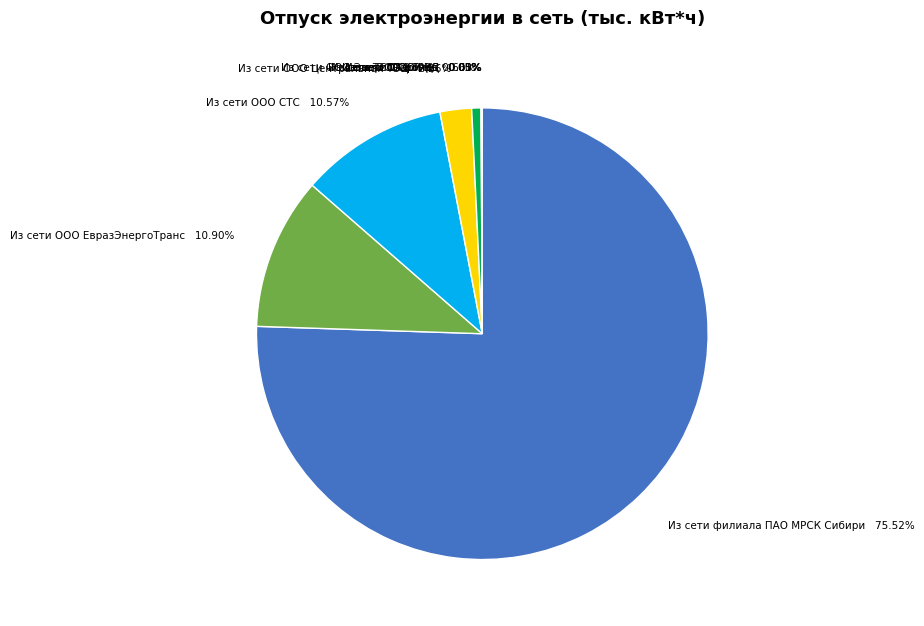

Is there any slice that represents more than half of the pie?

Yes